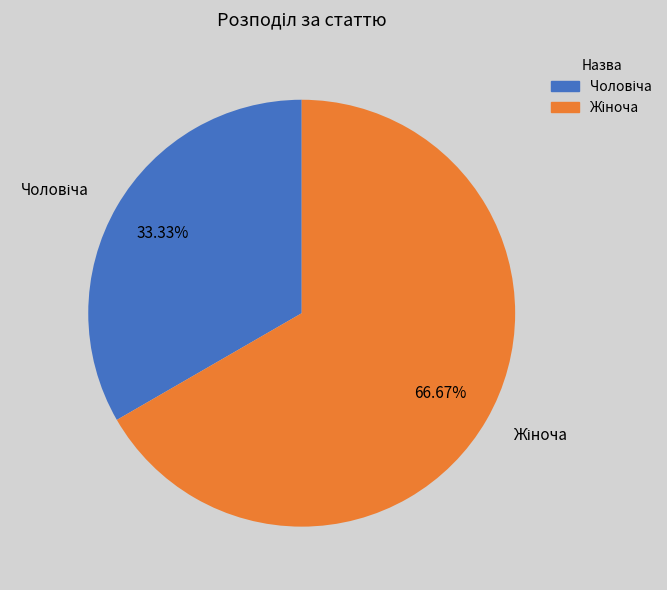

Is there a majority slice in this chart?

Yes